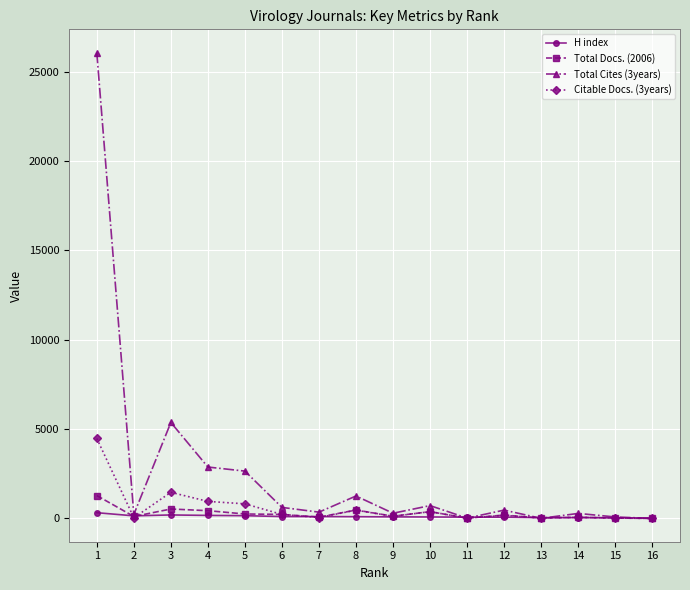

What is the value of the Total Cites (3years) point at the 1st from the left?

26073